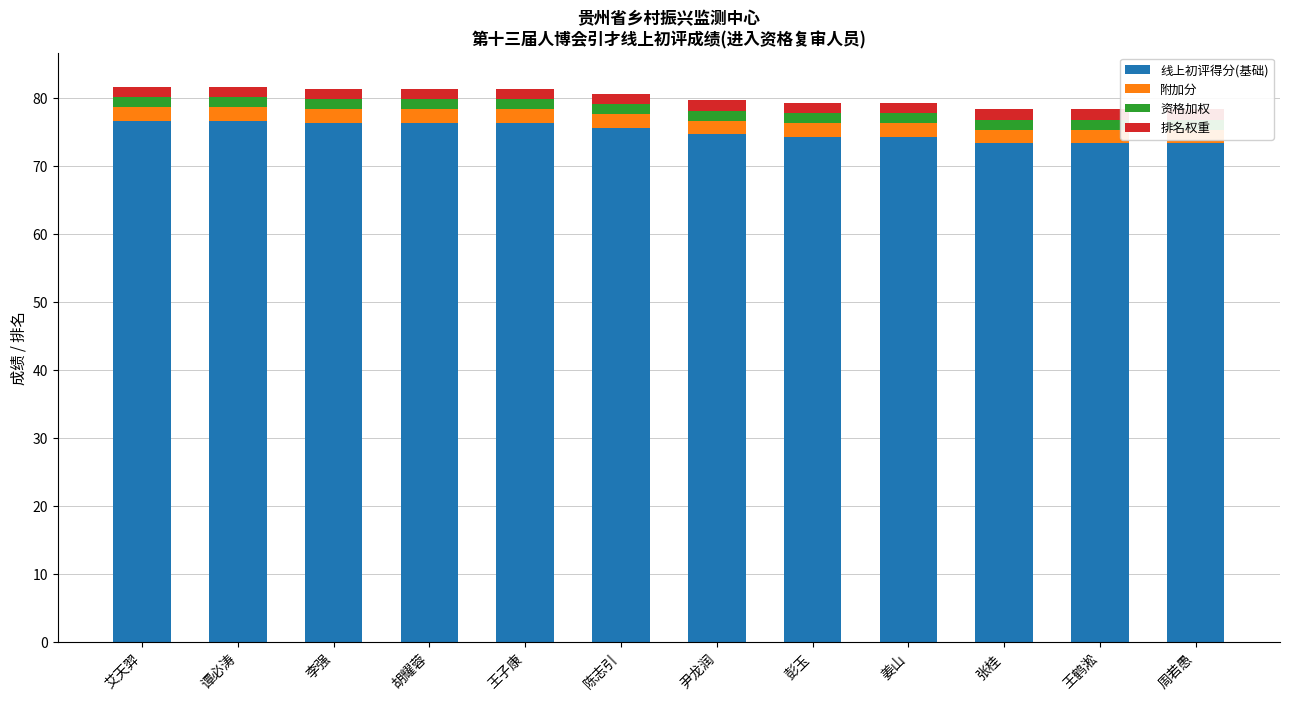

Is it true that 资格加权 equals 1.5 at 陈志引?

True